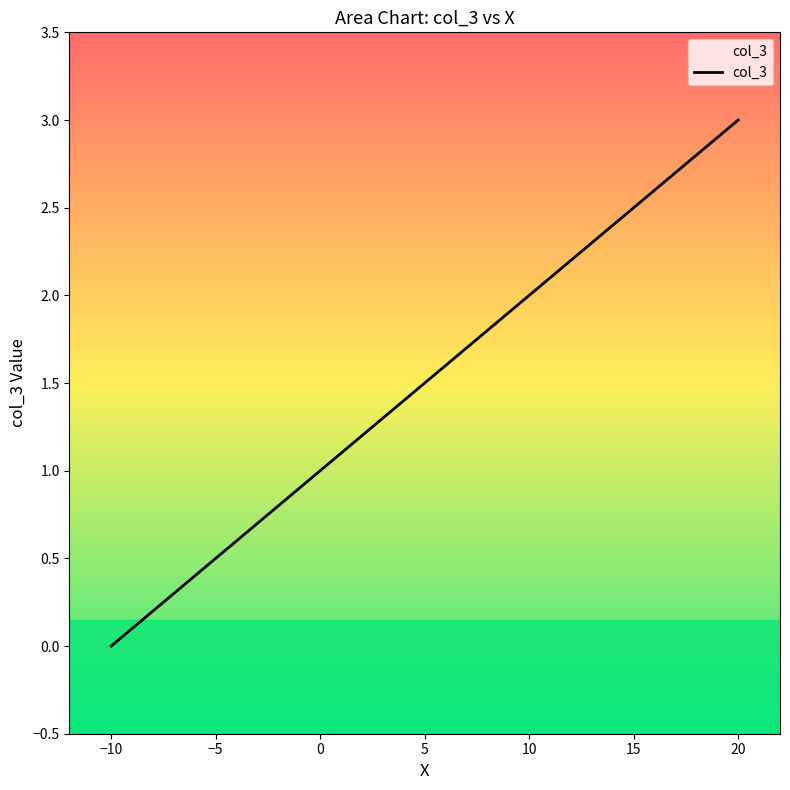

How many lines are shown in the chart?

1